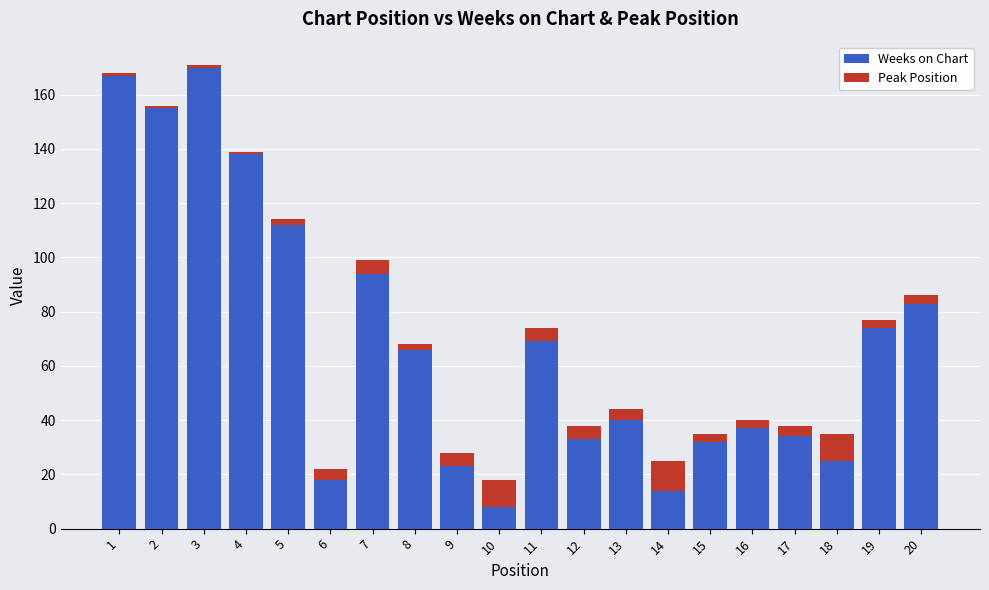

What is the sum of all Weeks on Chart values?

1392